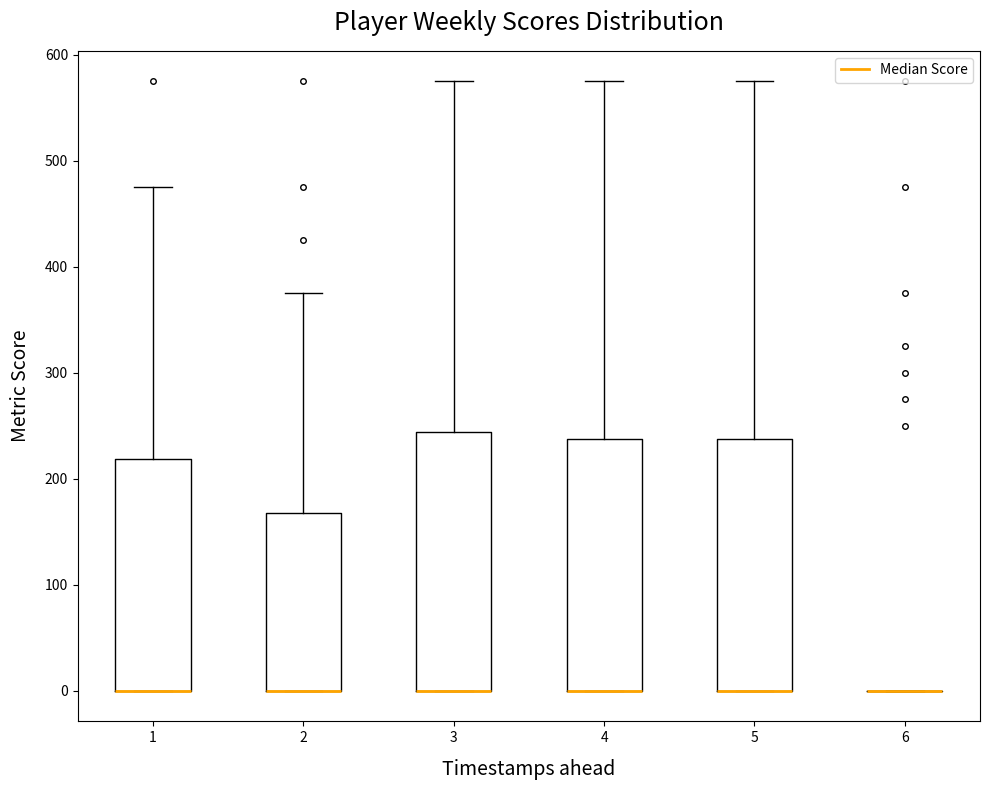

Where is the lower edge of the box at x = 5 on the y-axis? The values are not printed on the chart, so give them approximately, as read against the axis.

0